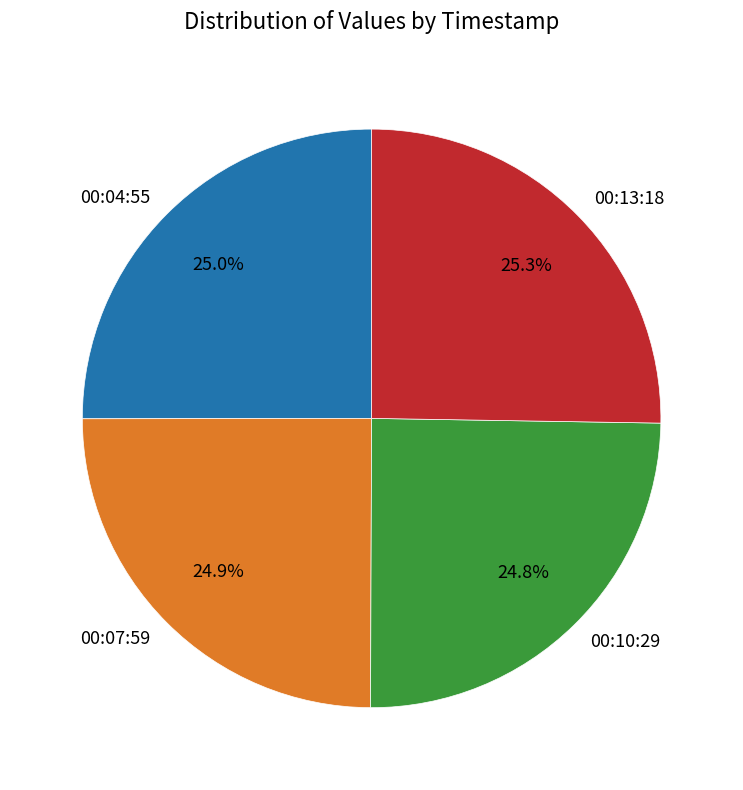

What is the ratio of the value at 00:13:18 to the value at 00:04:55?

1.0